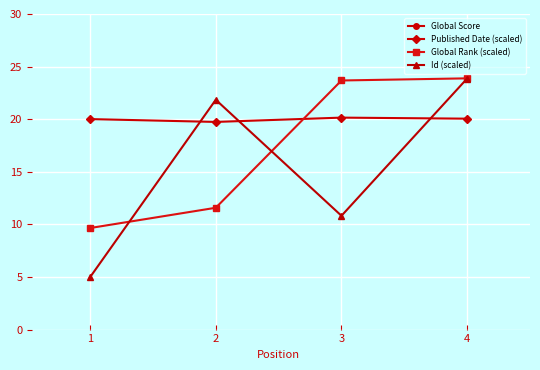

At which category is the sum across all series the highest?

1